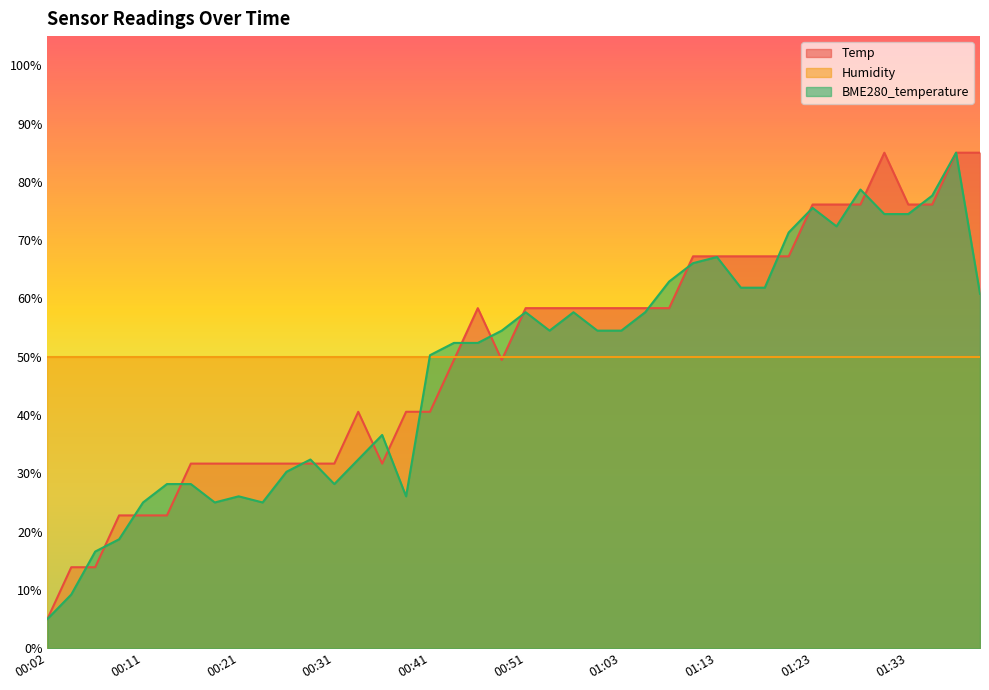

True or false: Temp has a value of 31.7 at 00:29.

True